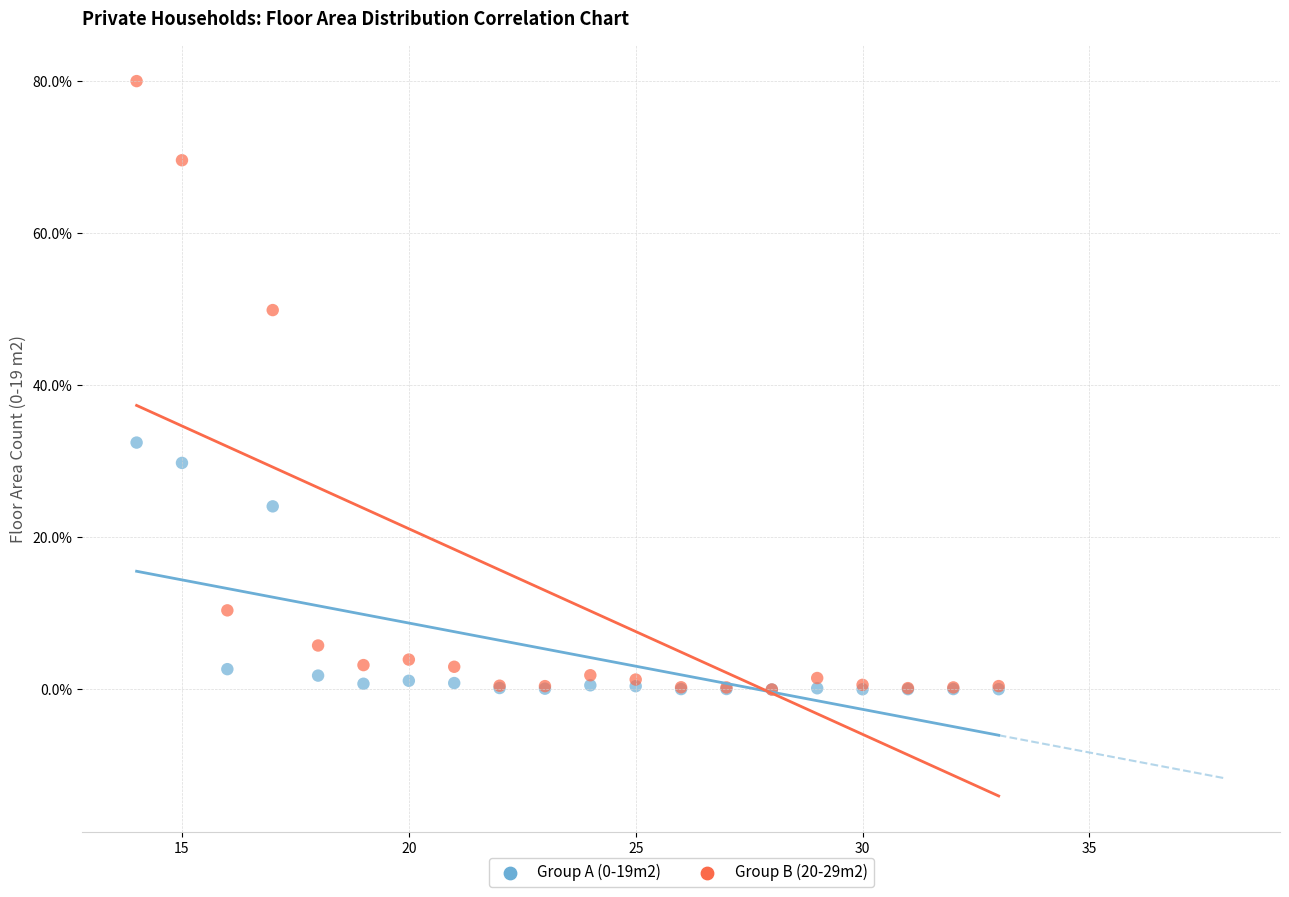

Across all series, what Y value is closest to 40?

32.5